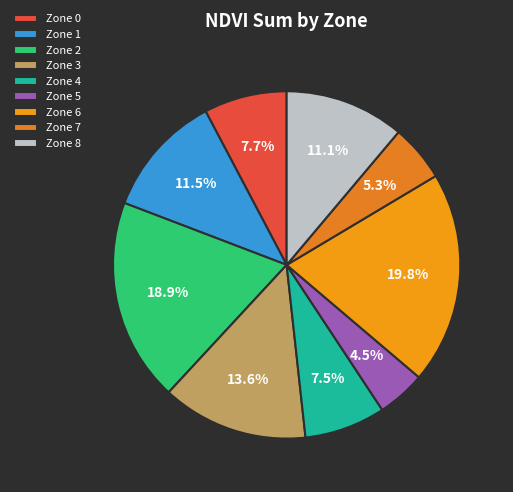

Does any single category account for the majority?

No